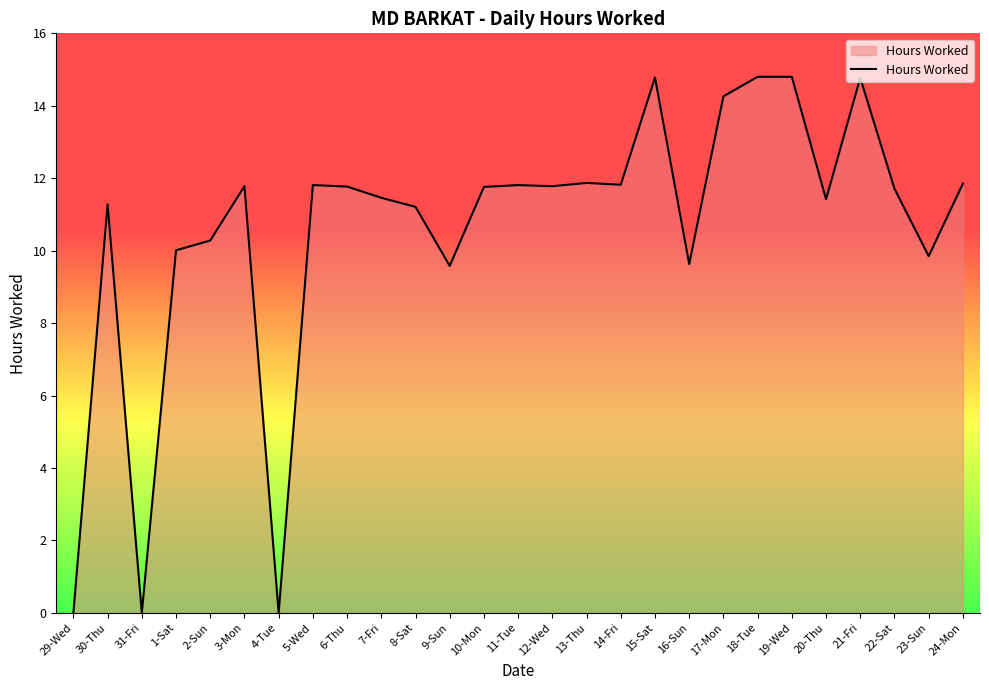

Approximately how many times larger is the value at 20-Thu compared to 24-Mon?

1.0